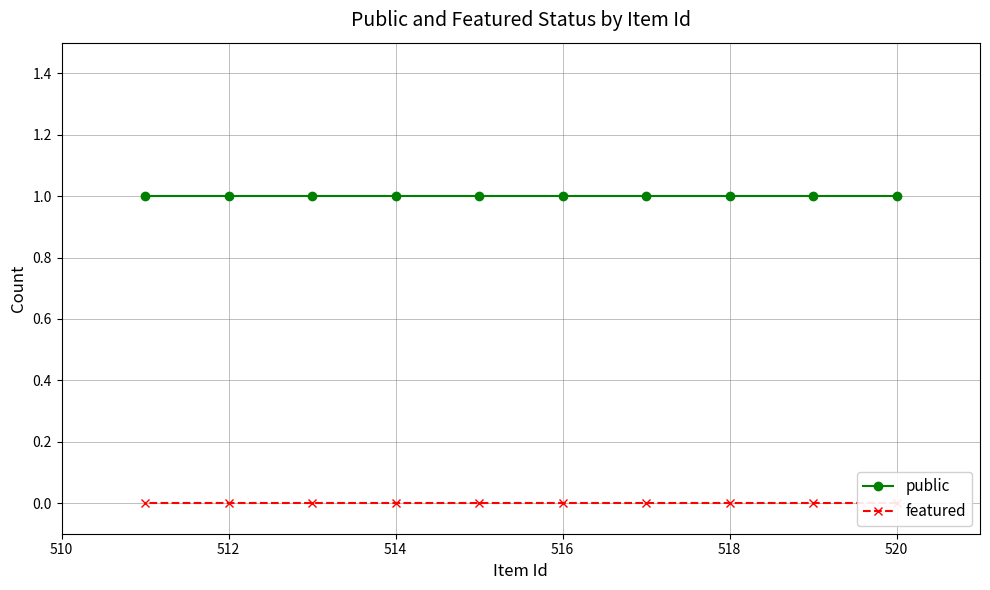

Between 516 and 514, which is larger?

516